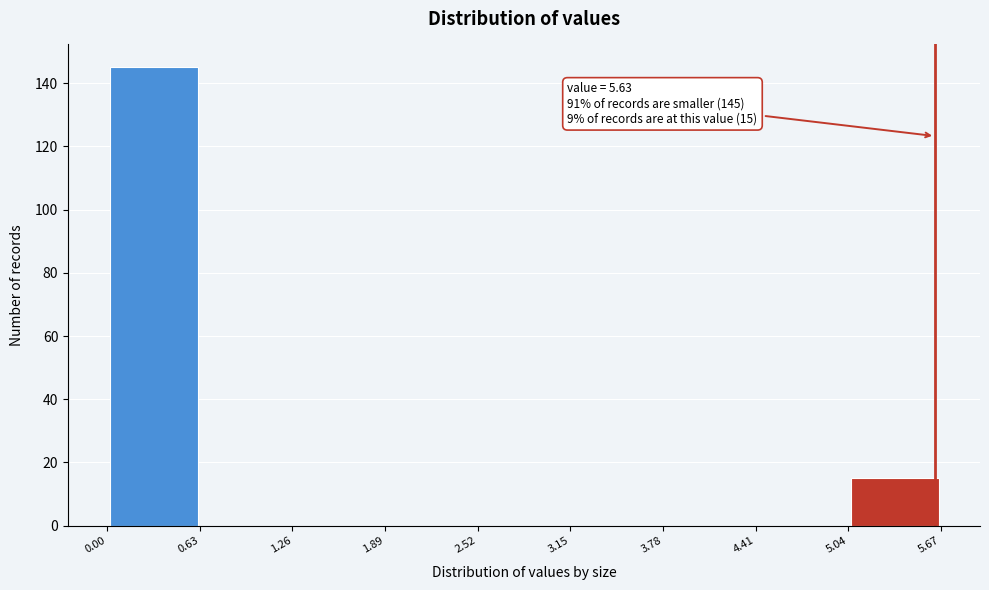

Which range on the x-axis has the tallest bar?

0.00 to 0.63